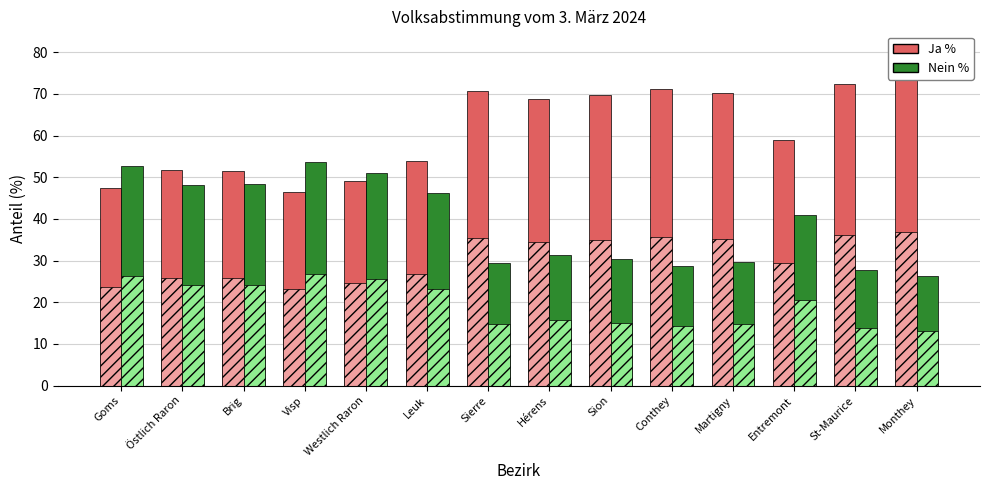

Is the value of Nein % at Östlich Raron greater than the value of Ja % at Entremont?

No